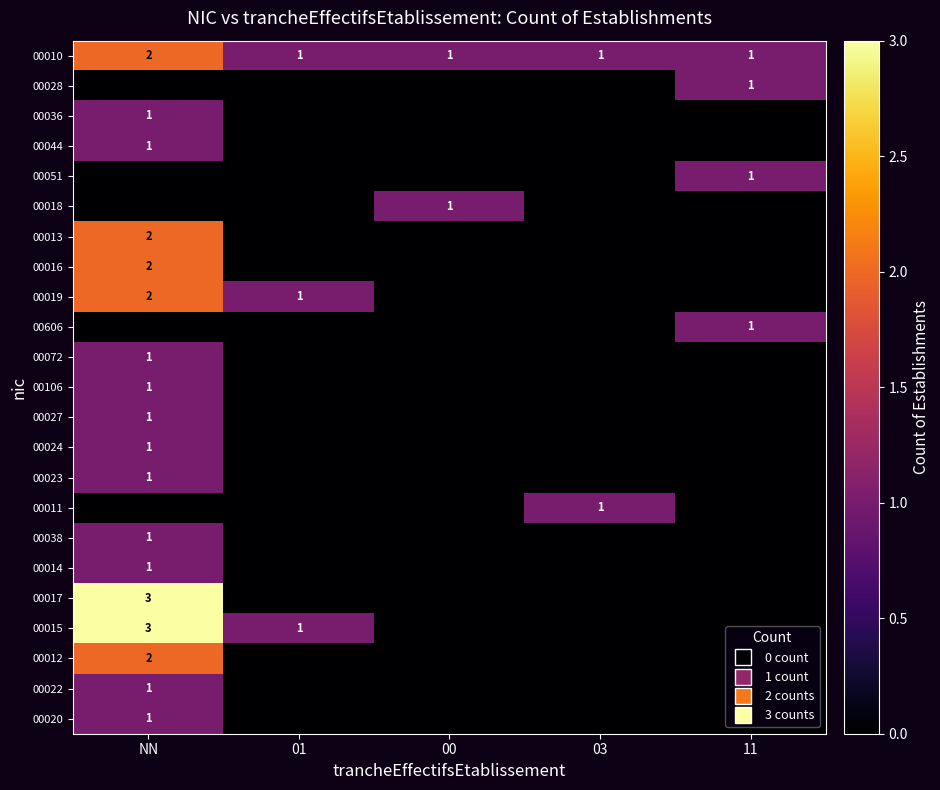

The 00023 series shows 2 at NN. True or false?

False